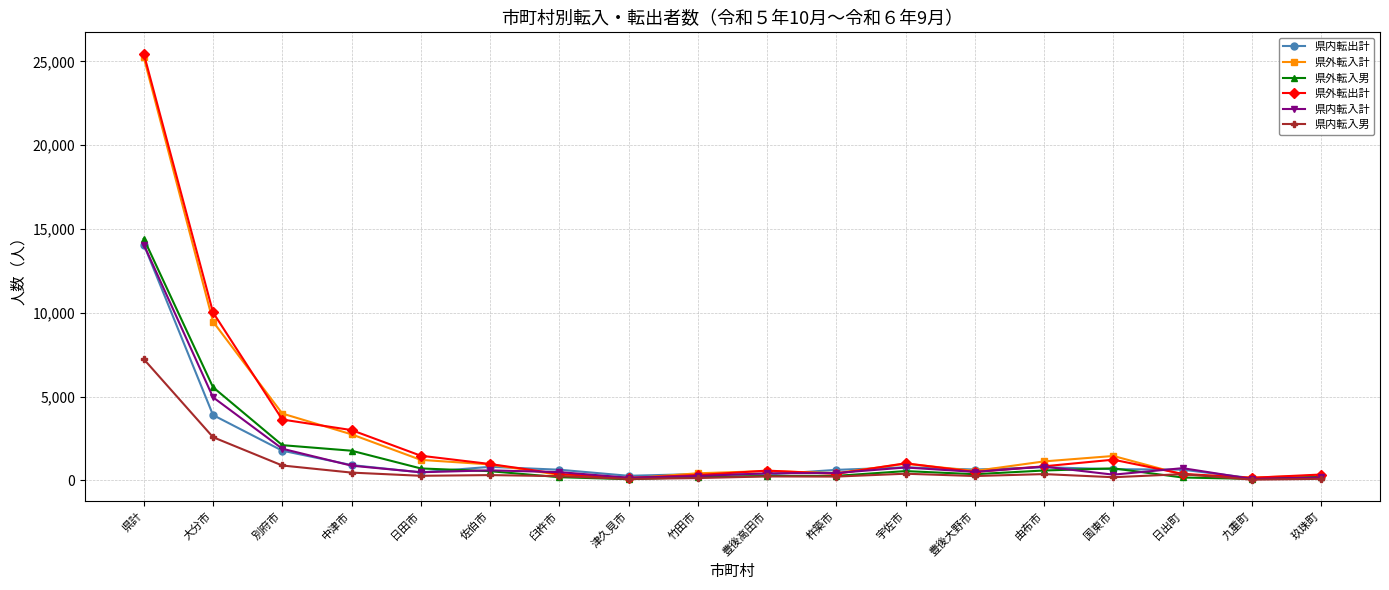

What is the value of the 県外転入計 point at the 6th from the left?

954